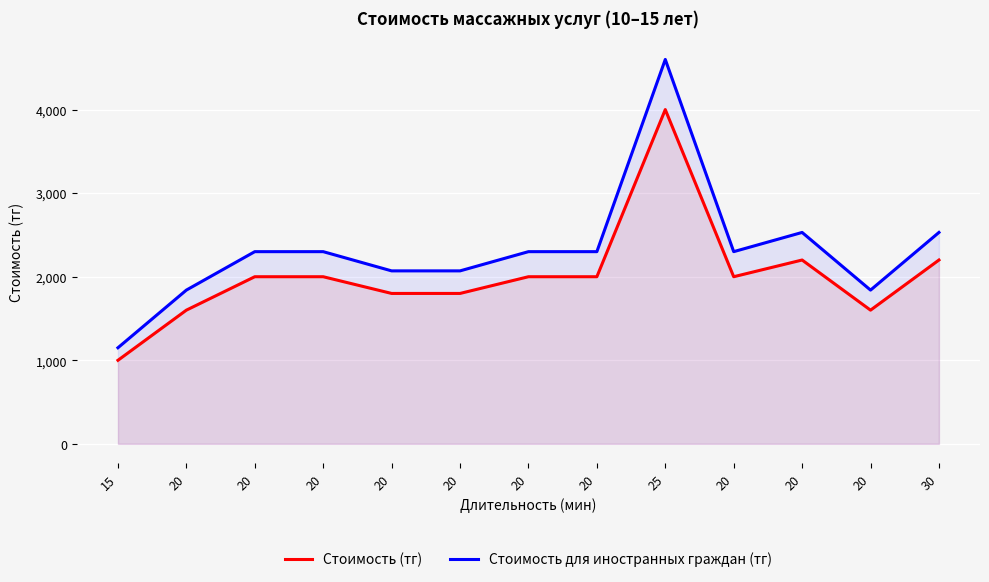

What is the label of the 11th point from the right?

20